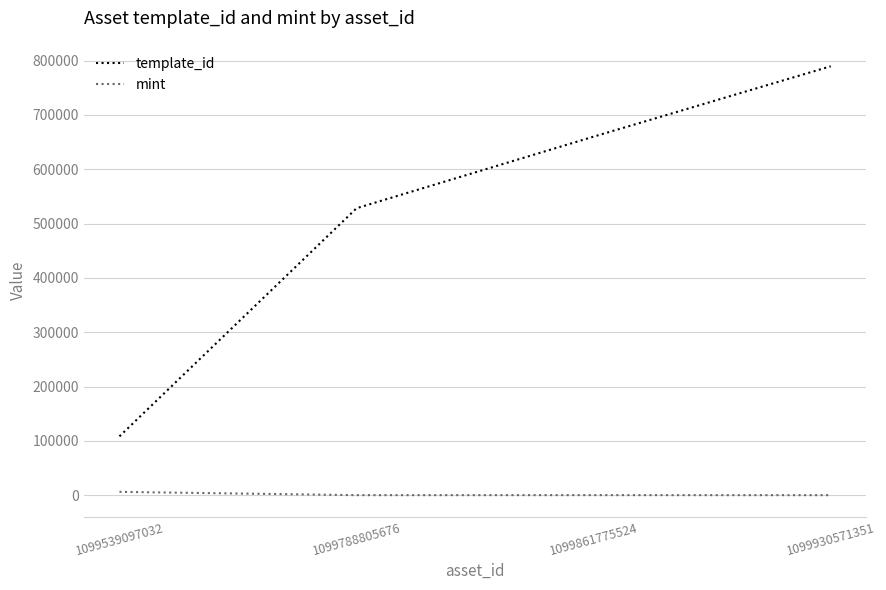

How many distinct data groups are displayed?

2